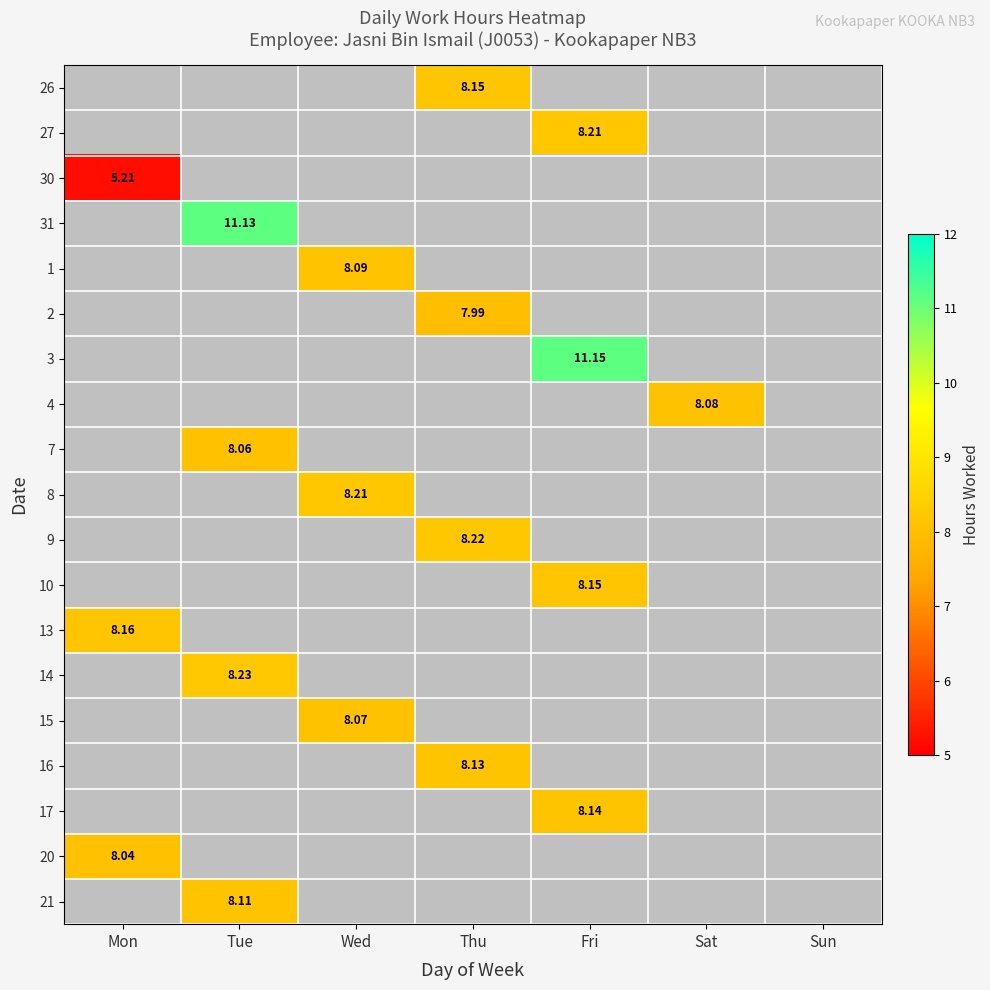

Which label corresponds to the smallest value in the chart?

Mon